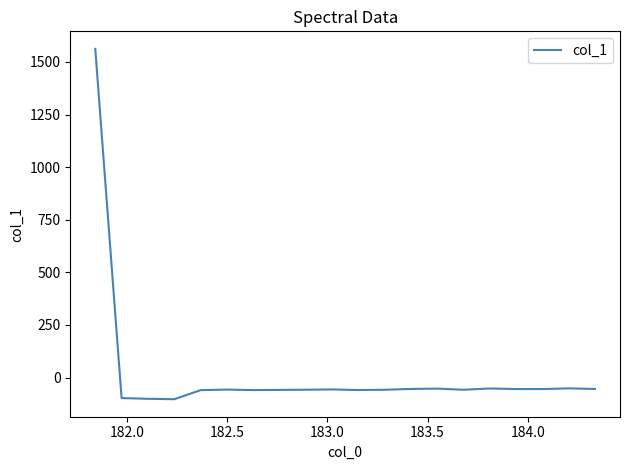

How many categories are shown in the chart?

20